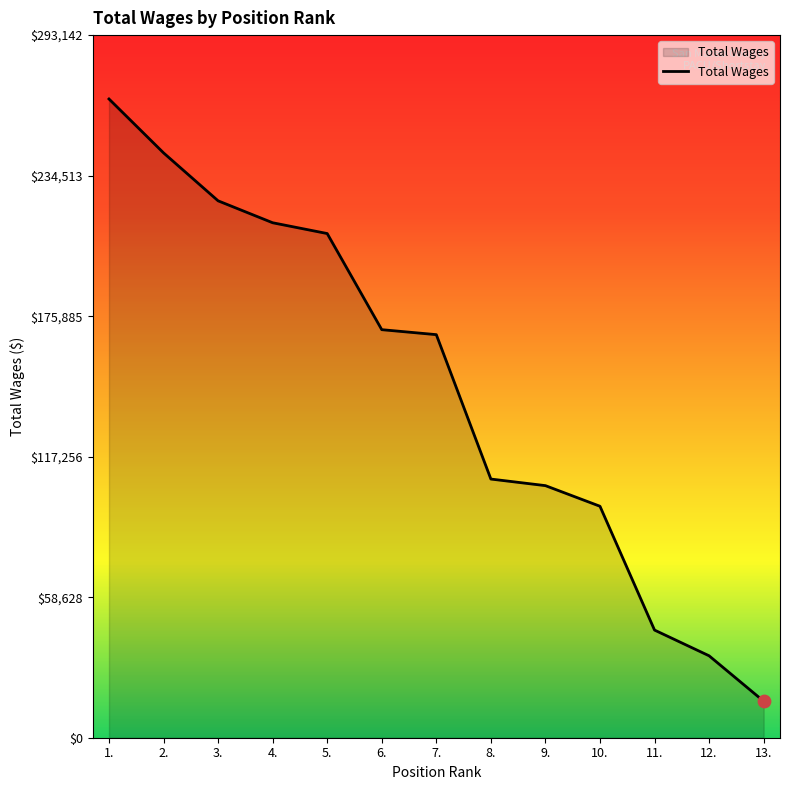

What is the ratio of the value at 4. to the value at 11.?

4.8